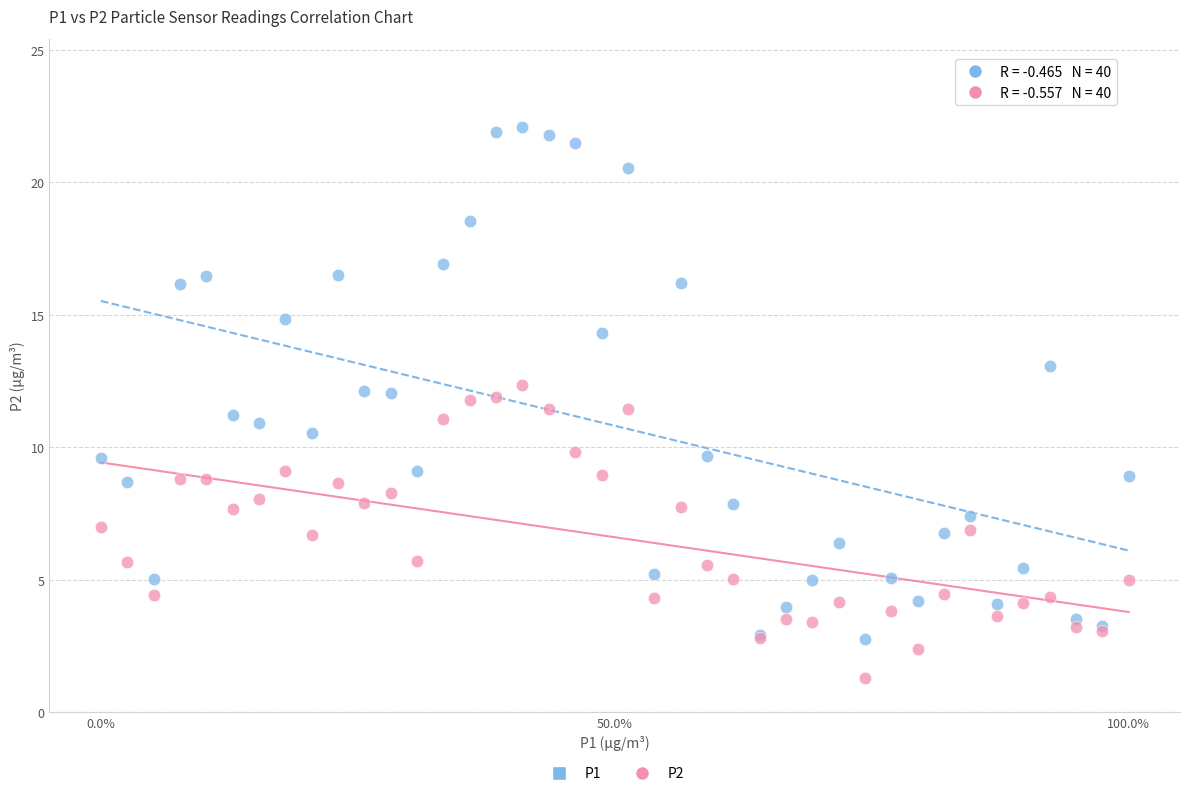

What are all the series names shown in the legend?

P1, P2